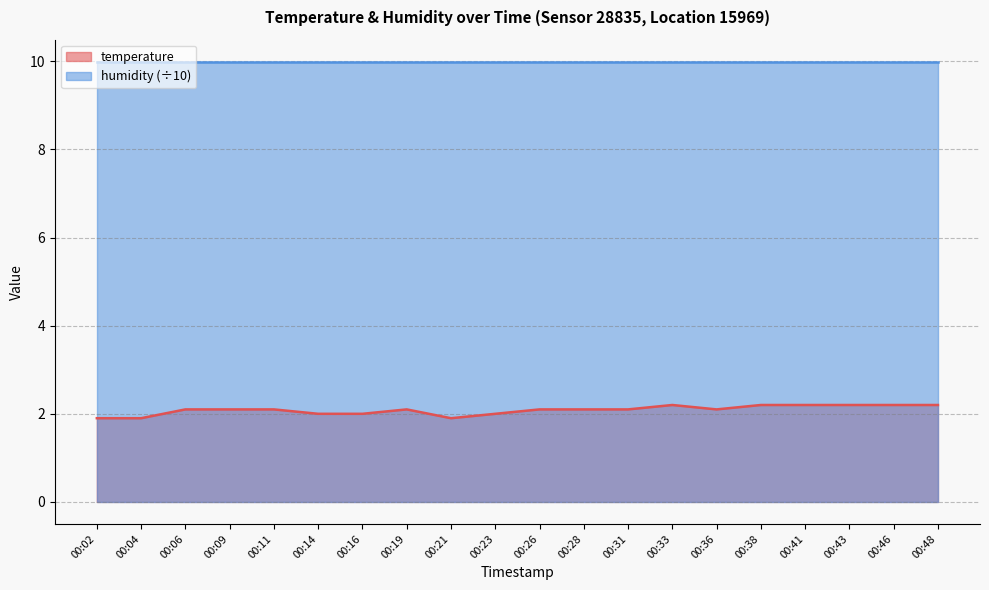

How many data points does each series have?

20